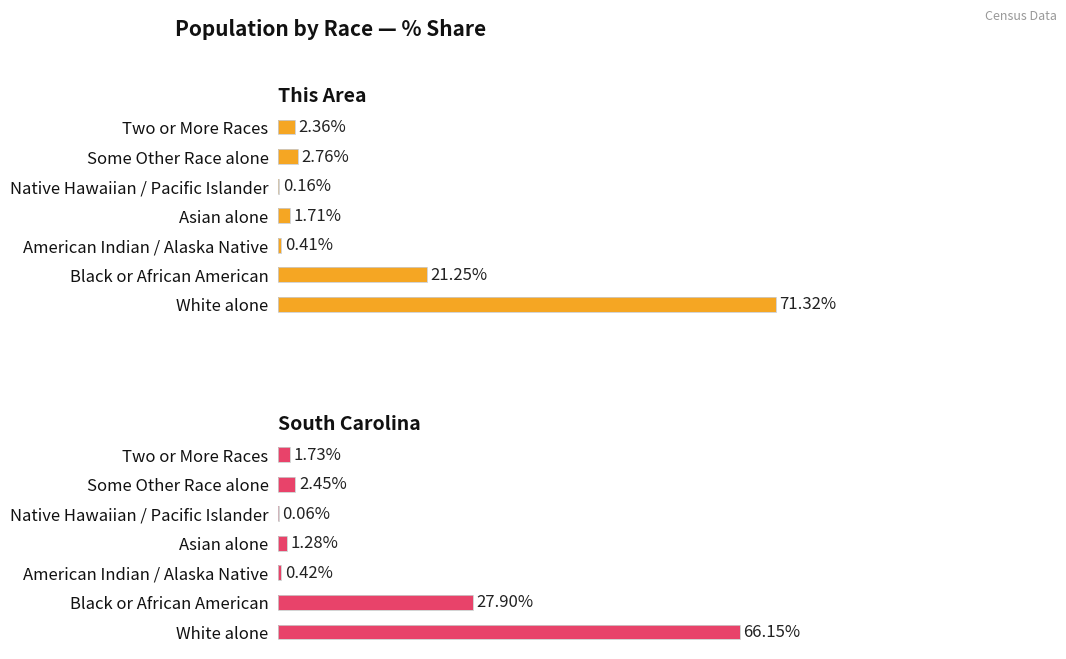

What is the difference between the maximum and minimum values in the This Area series?

71.2